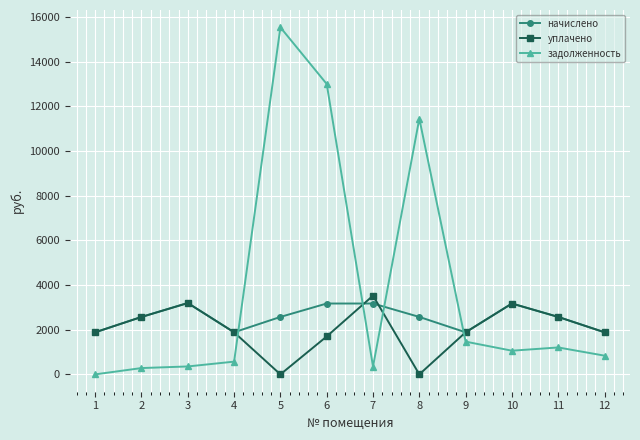

What is the value of the задолженность point at the 4th from the left?

570.8